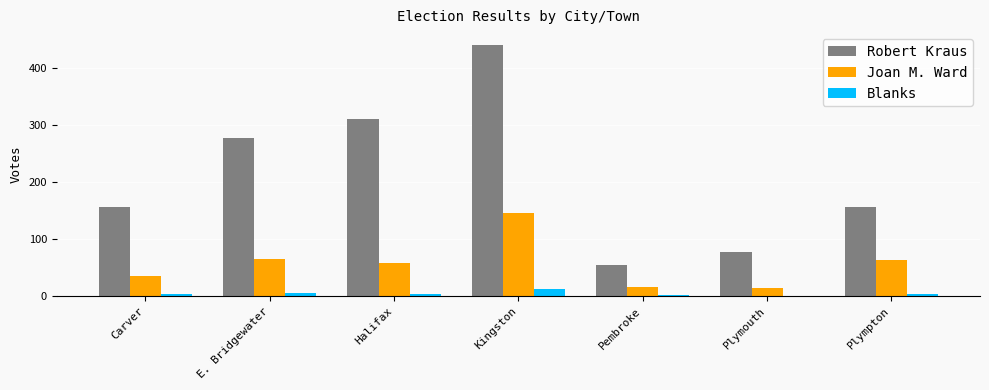

What is the sum of all Blanks values?

36